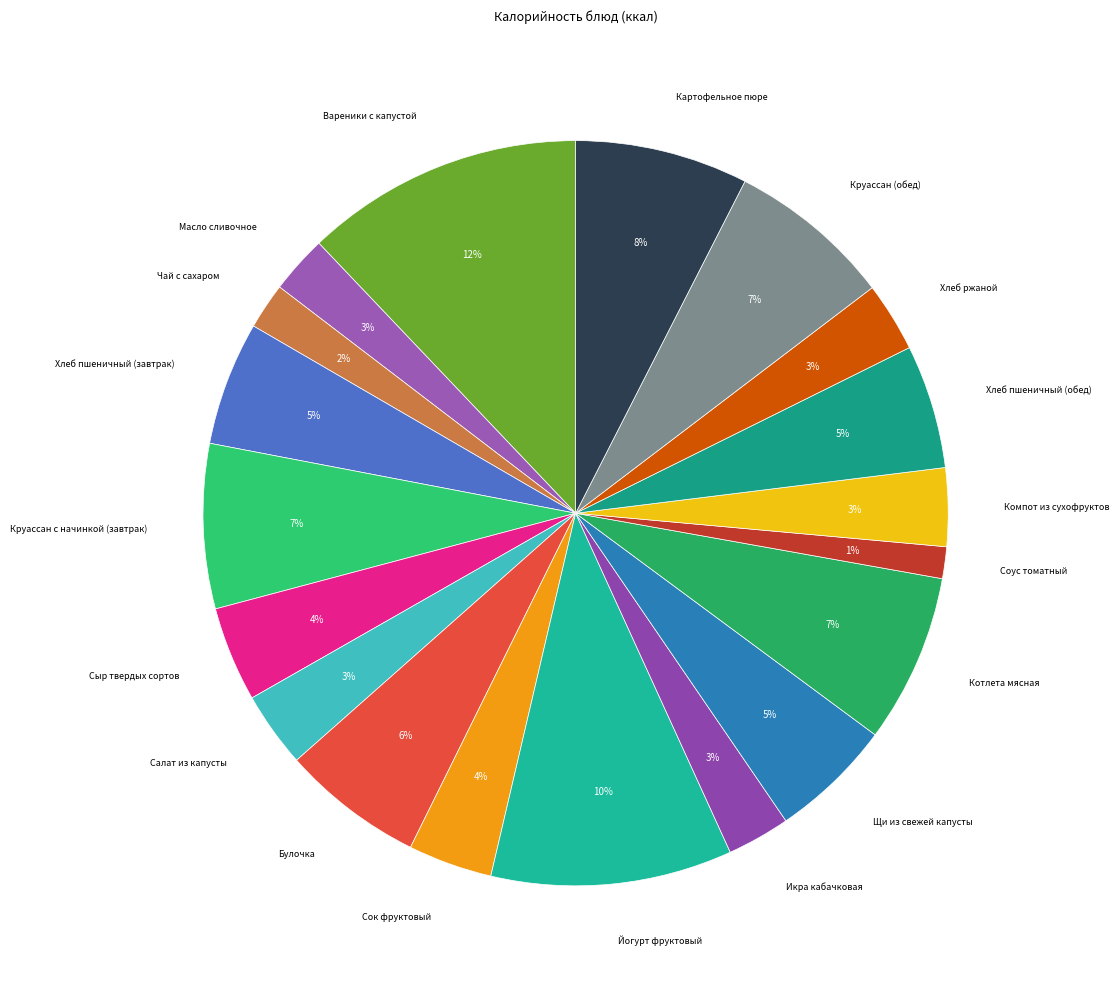

Does any single category account for the majority?

No